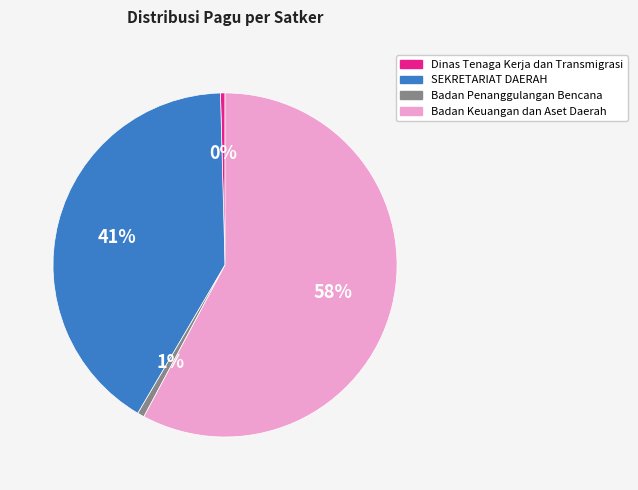

To the nearest percent, what percentage of the pie is Badan Keuangan dan Aset Daerah?

58%